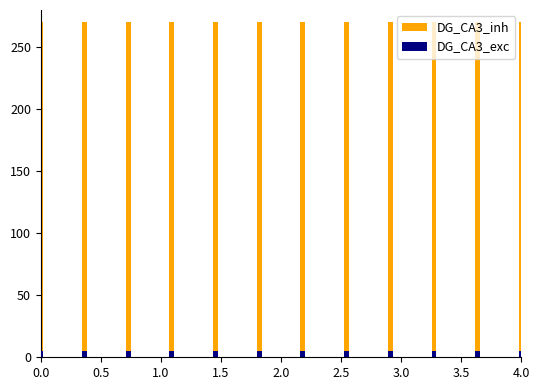

The DG_CA3_inh series shows 270 at 4.0. True or false?

True